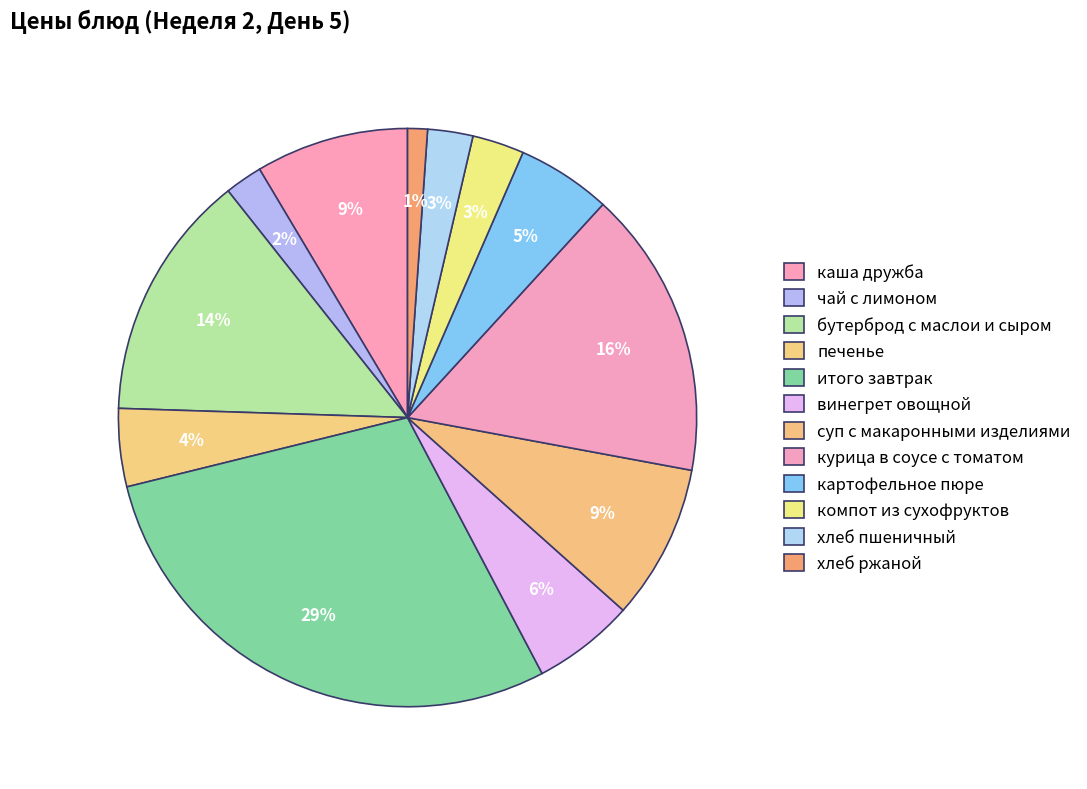

How many slices are in this pie chart?

12